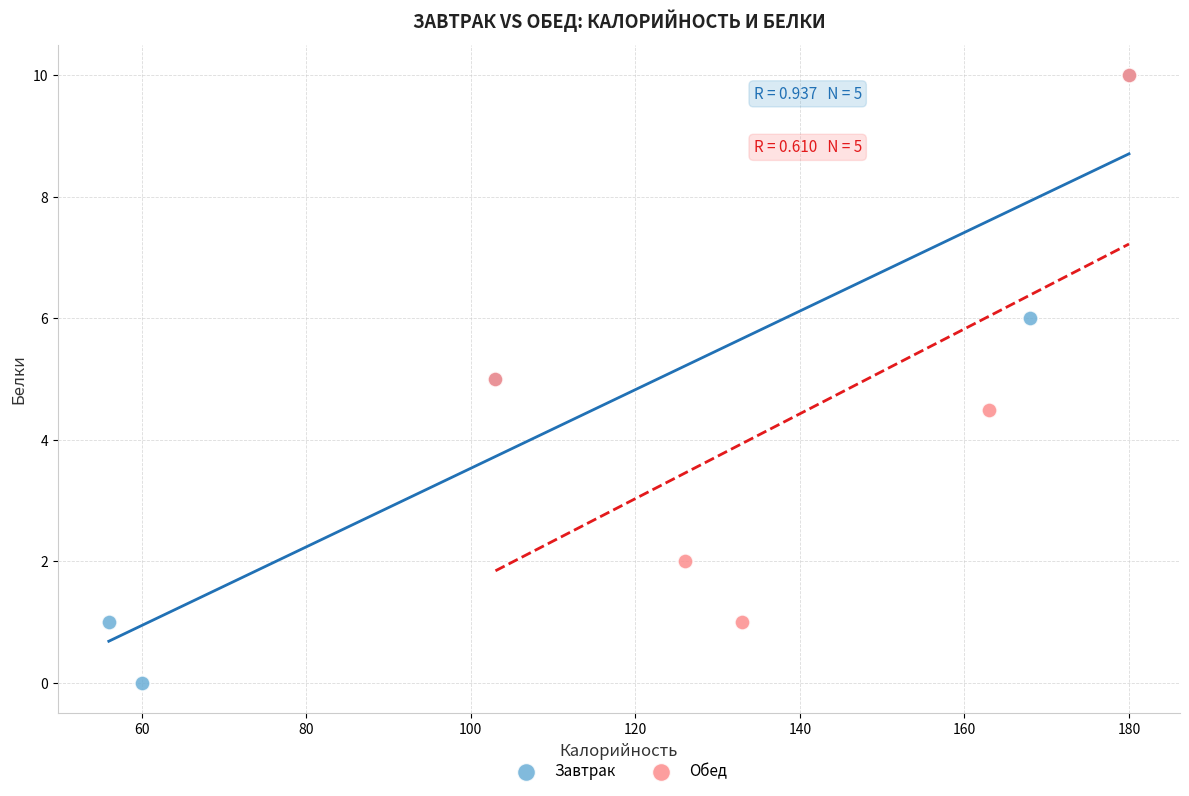

What are all the series names shown in the legend?

Завтрак, Обед